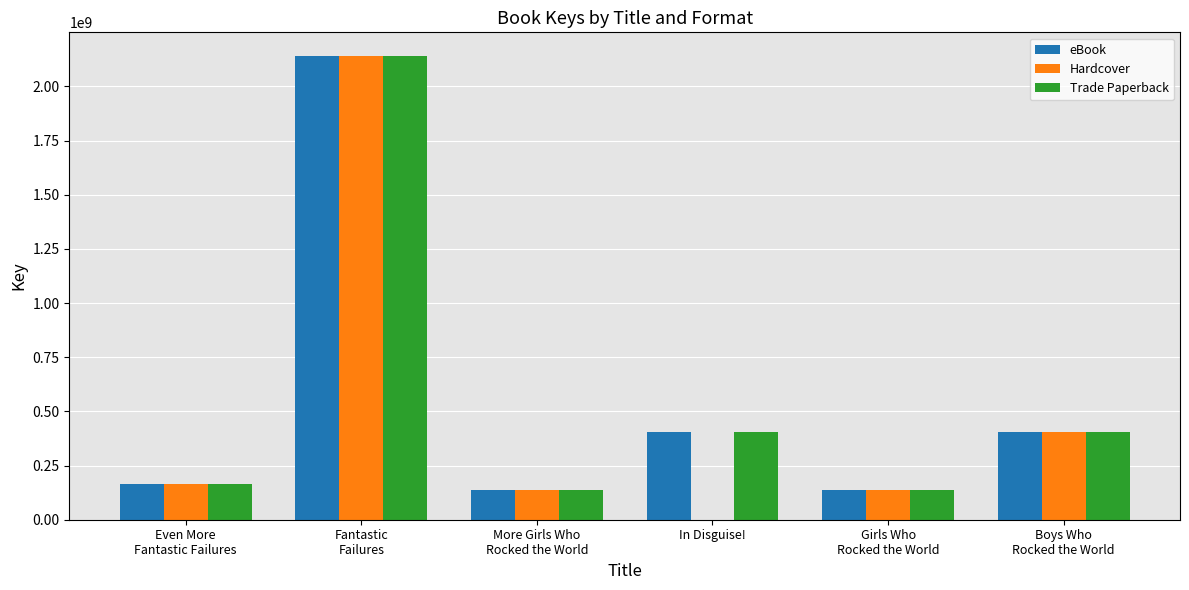

What is the greatest value displayed?

2142348018